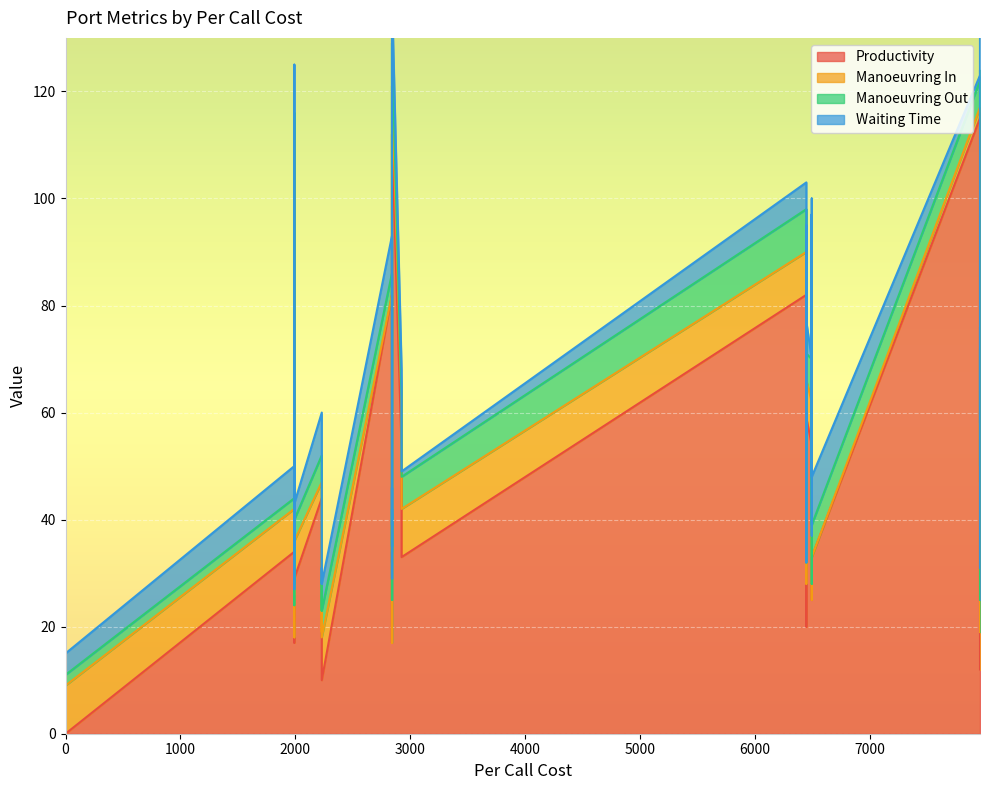

How many lines are shown in the chart?

4